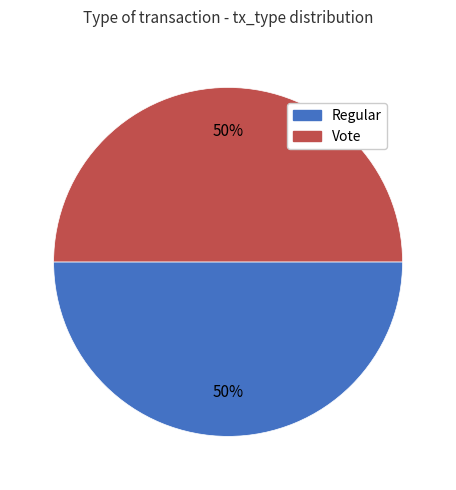

True or false: Vote accounts for 61% of the total.

False